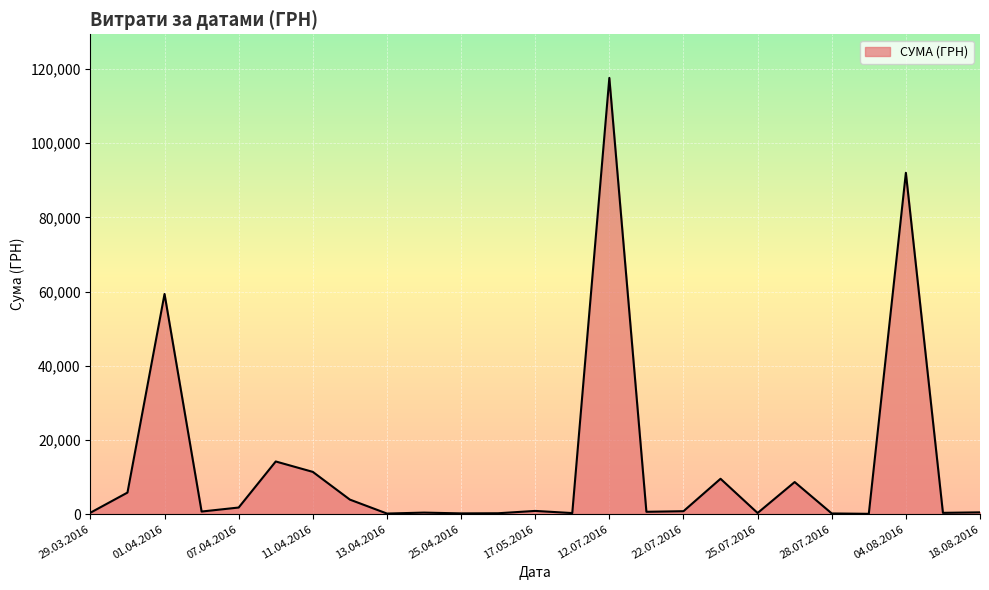

What is the greatest value displayed?

117568.8